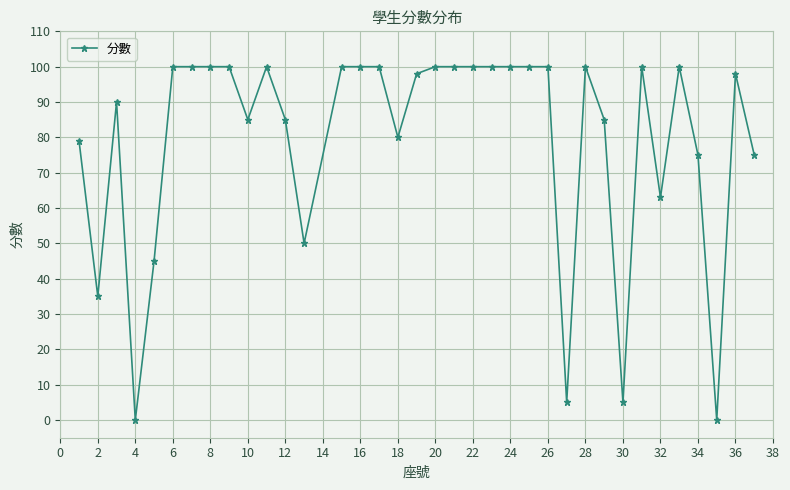

What is the sum of all values?

2853